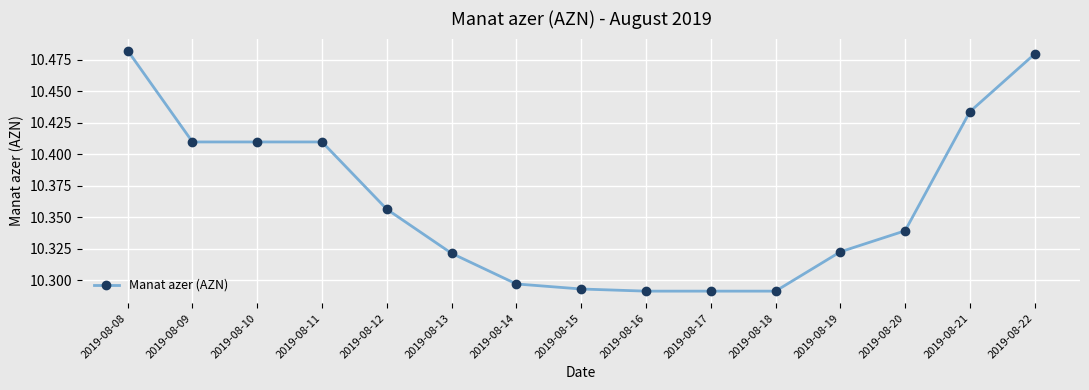

Between 2019-08-09 and 2019-08-21, which is larger?

2019-08-21